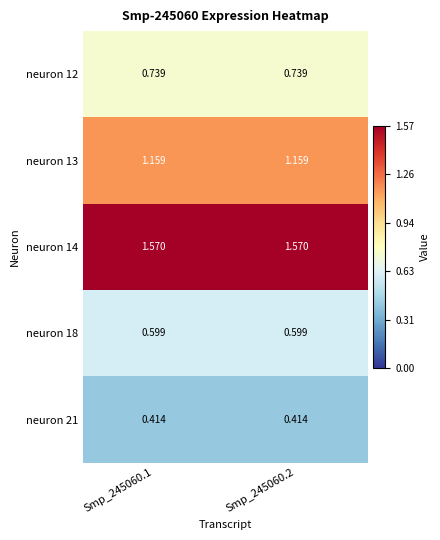

How many series are shown in this chart?

5